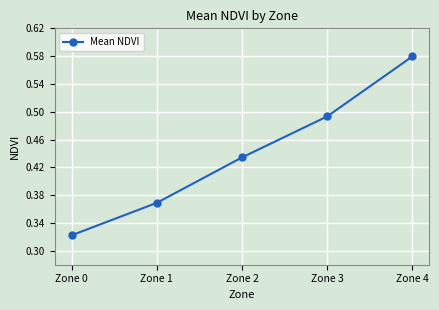

How many lines are shown in the chart?

1